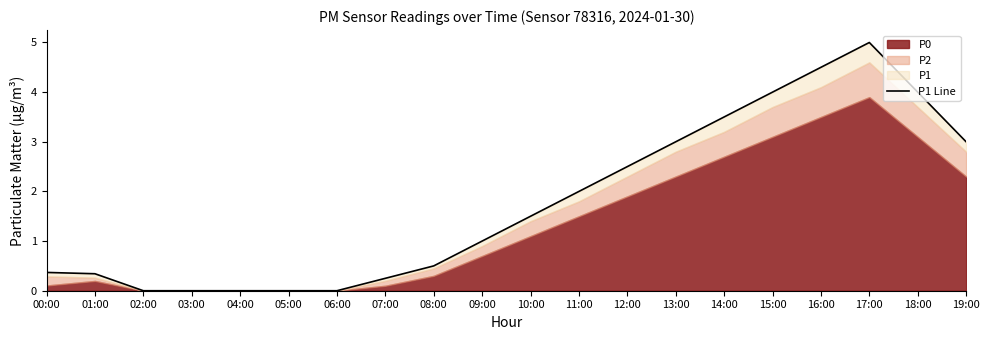

At which label is the value closest to 2?

11:00